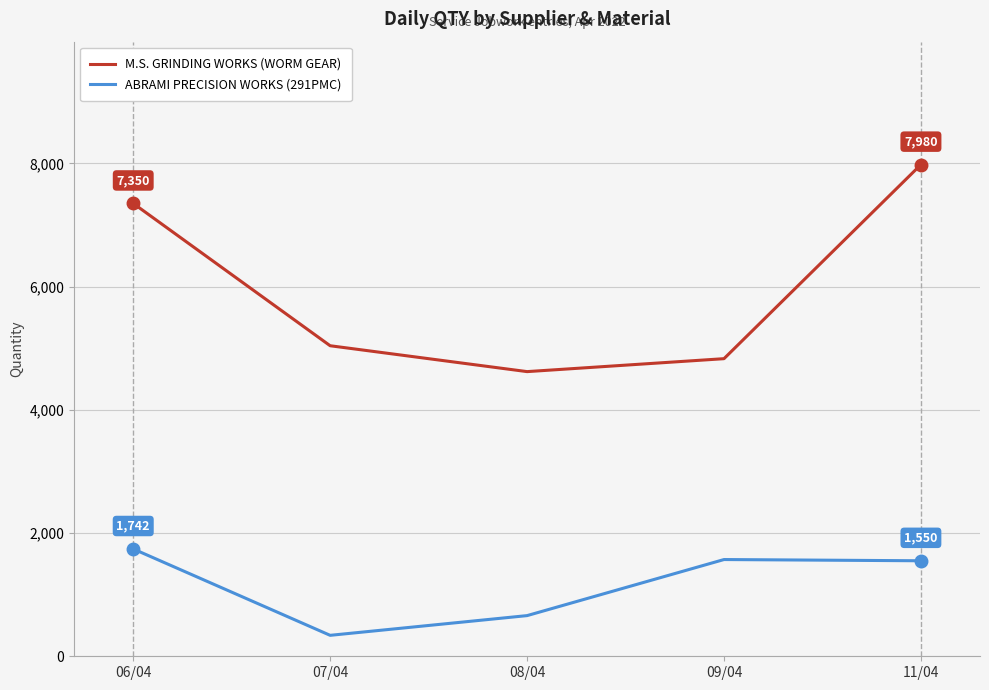

The ABRAMI PRECISION WORKS (291PMC) series shows 340 at 07/04. True or false?

True